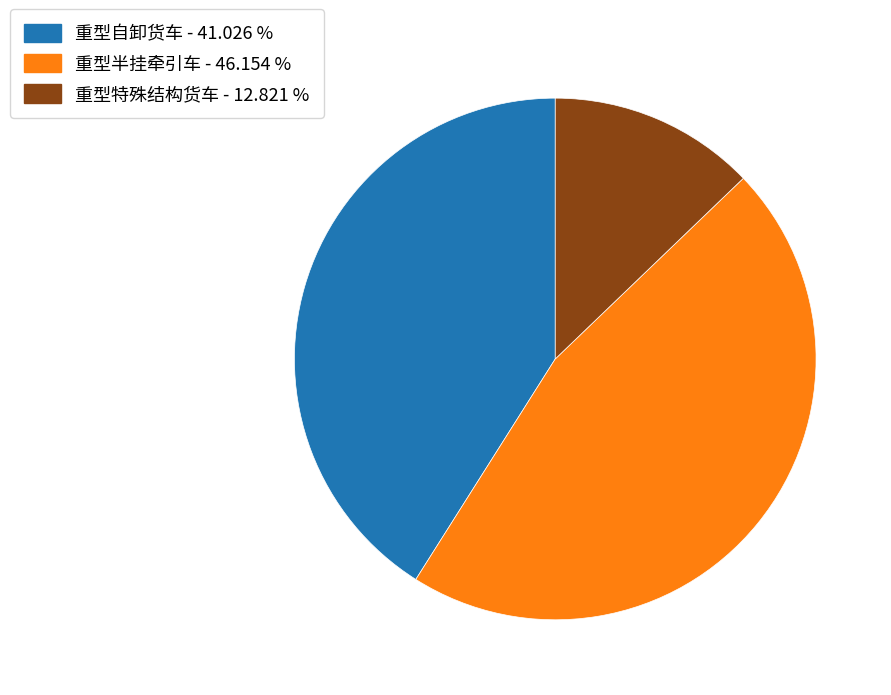

Is 重型半挂牵引车 the majority of the pie?

No